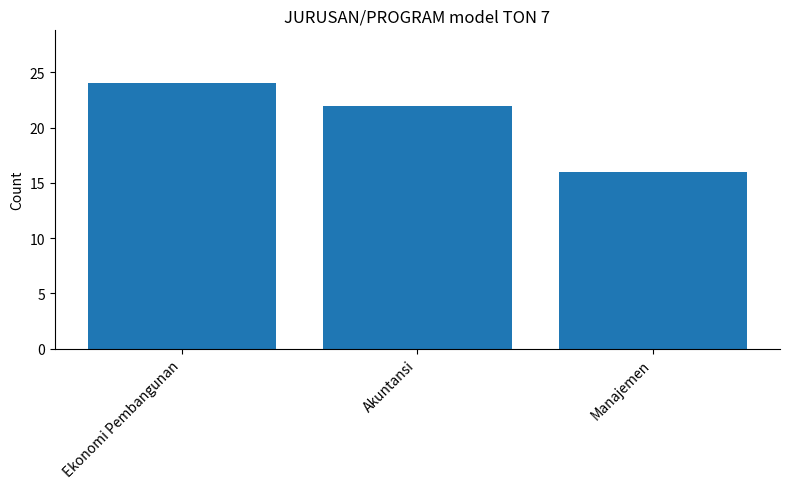

List the labels in order of value, largest first.

Ekonomi Pembangunan, Akuntansi, Manajemen